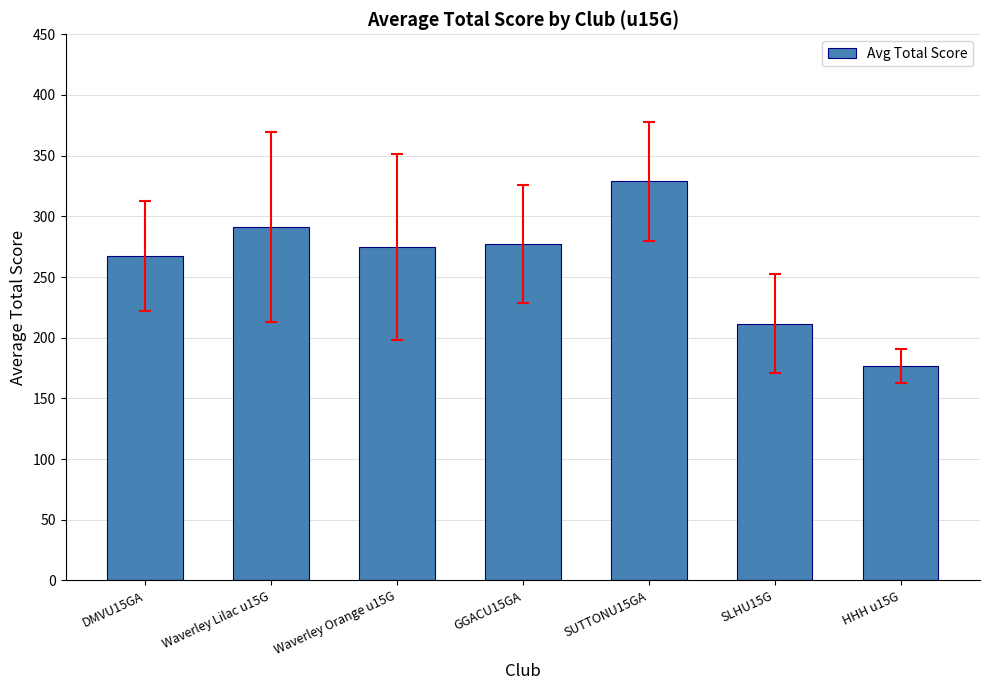

What is the maximum value shown in the chart?

329.0